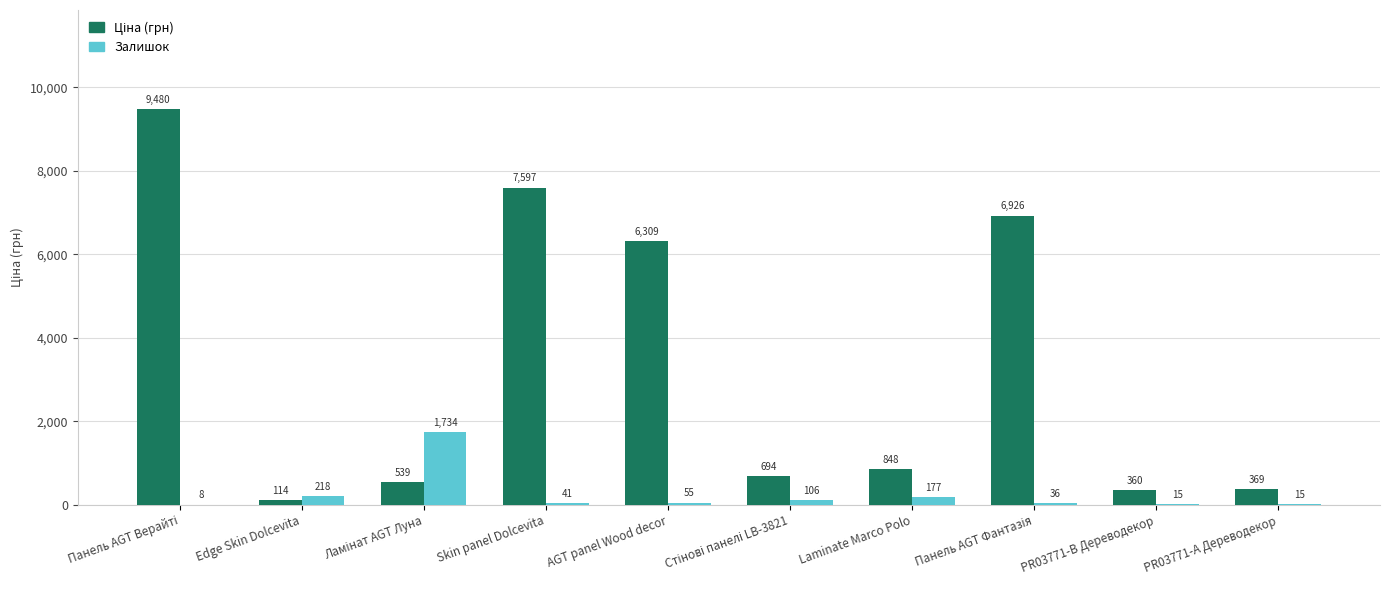

How many categories are shown in the chart?

10